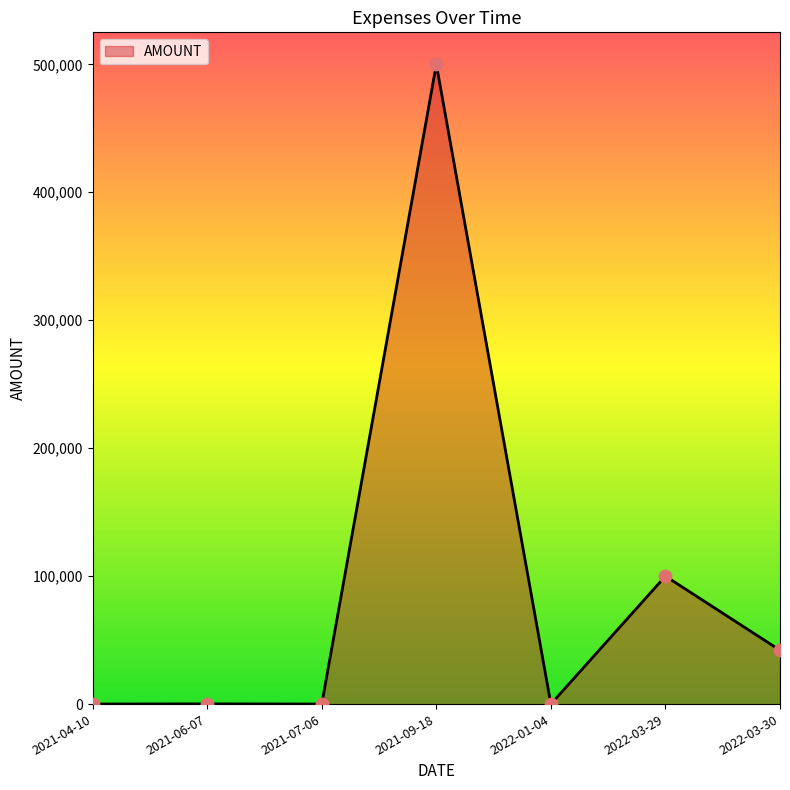

What is the ratio of the value at 2021-09-18 to the value at 2022-01-04?

16949.2